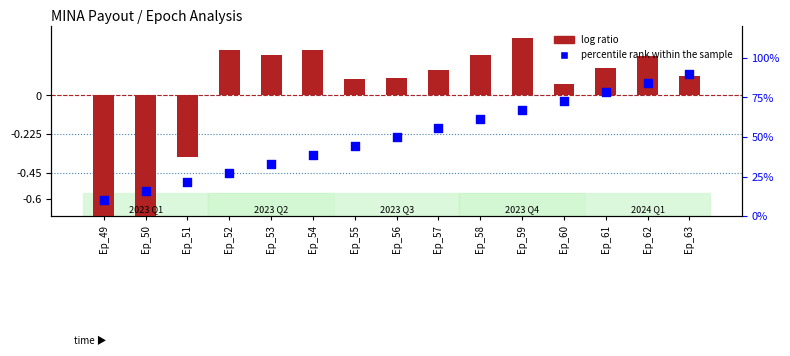

What are all the series names shown in the legend?

log ratio, percentile rank within the sample